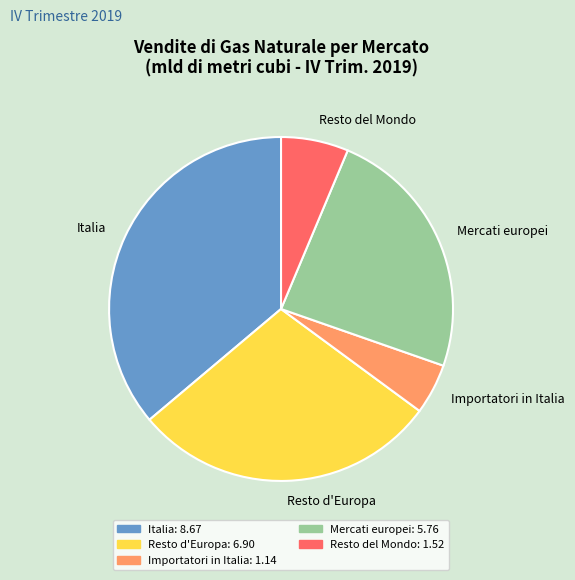

Does Resto d'Europa represent more than half of the total?

No